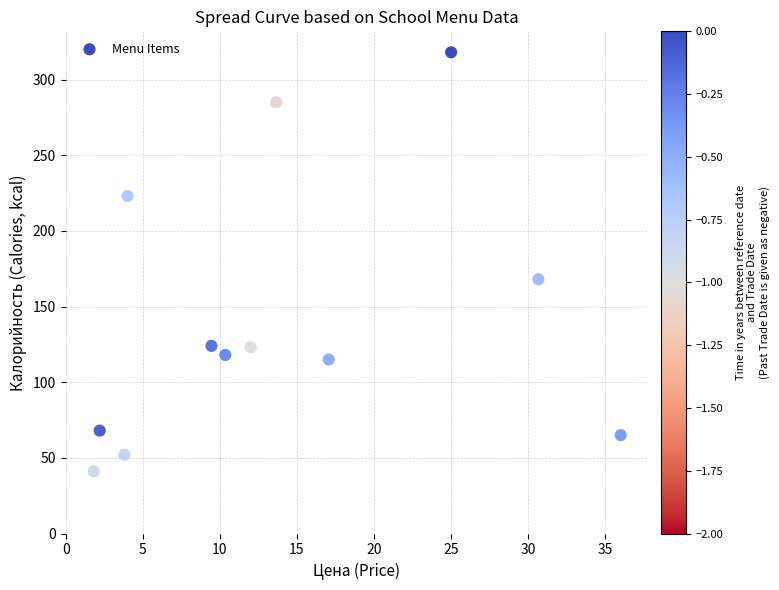

What Y value in the scatter plot is closest to 179?

168